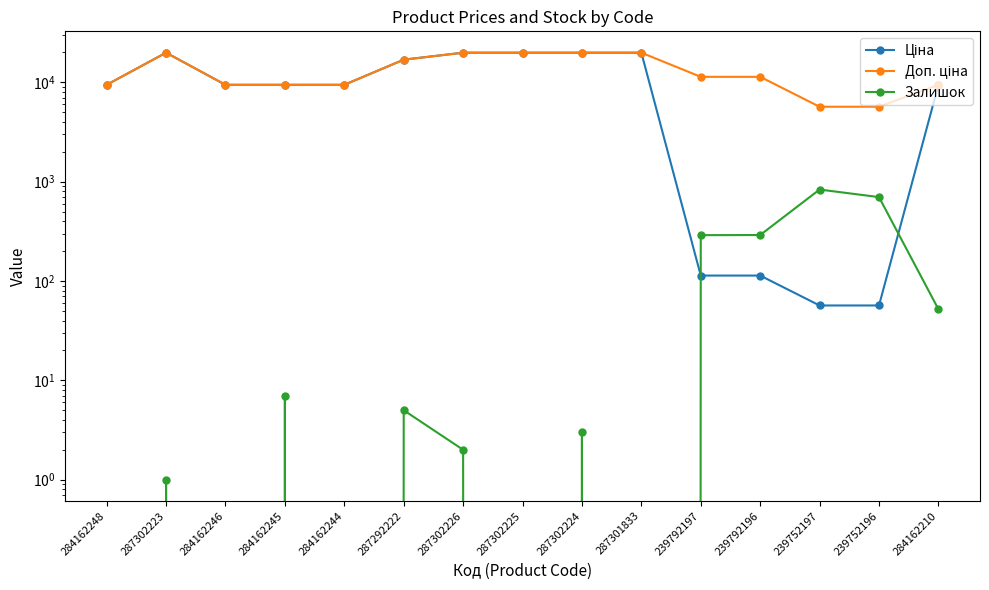

True or false: Доп. ціна and Ціна intersect in this chart.

False